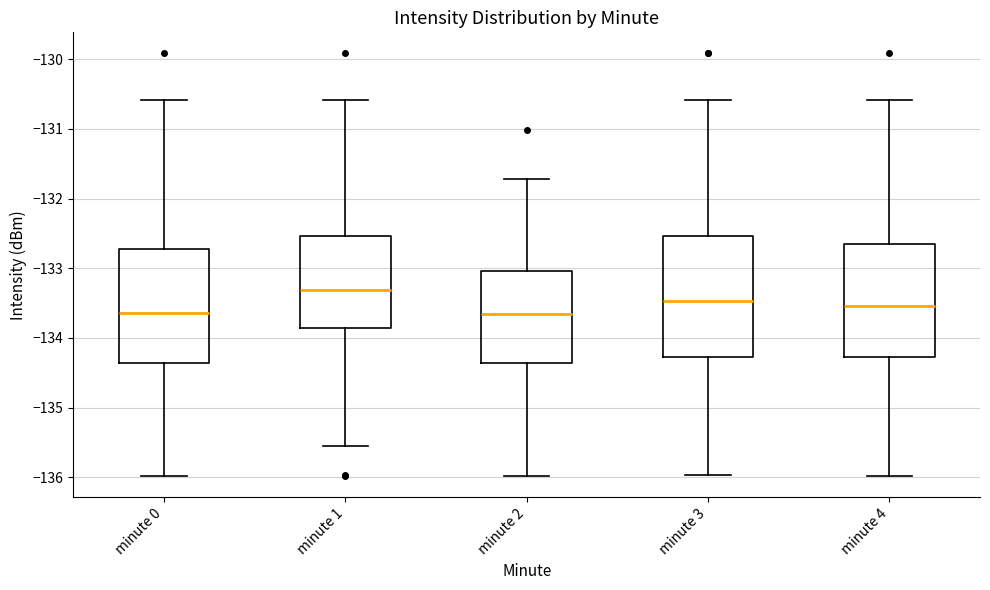

Which box has the highest median line?

minute 1